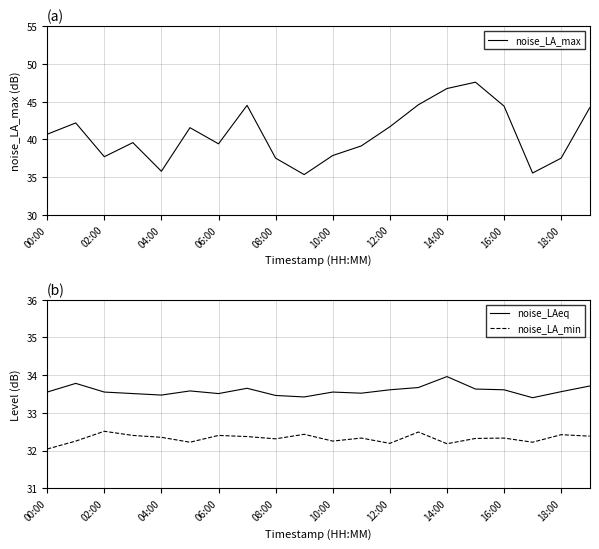

What is the average value of the noise_LA_min series?

32.3